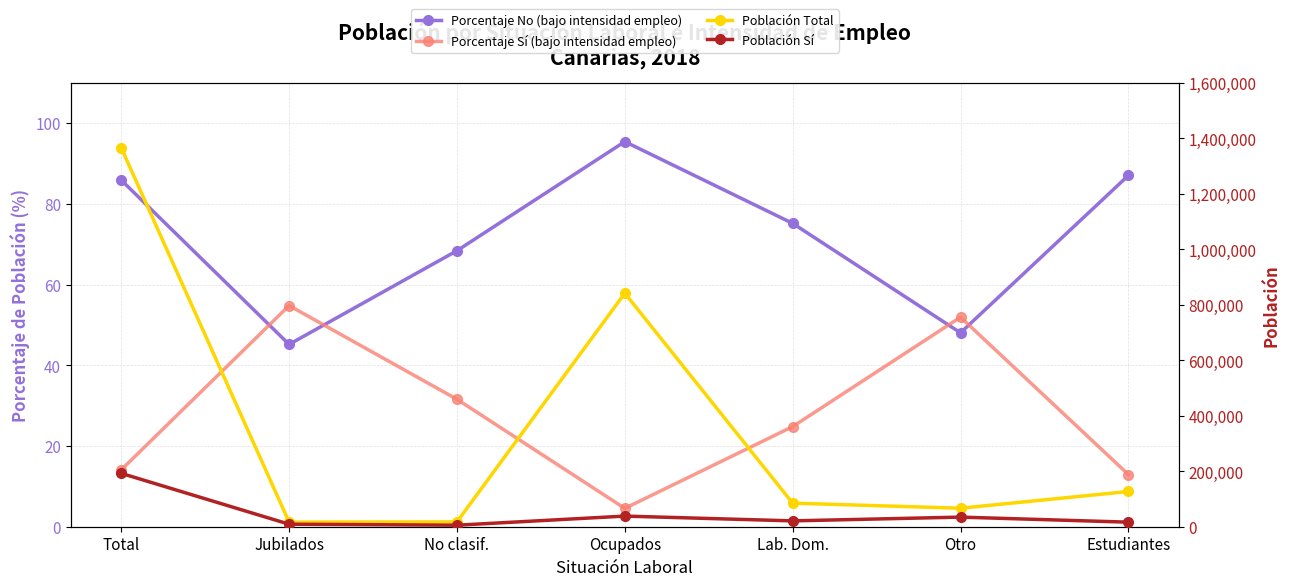

Rank the series at Estudiantes from highest to lowest value.

Población Total, Población Sí, Porcentaje No (bajo intensidad empleo), Porcentaje Sí (bajo intensidad empleo)